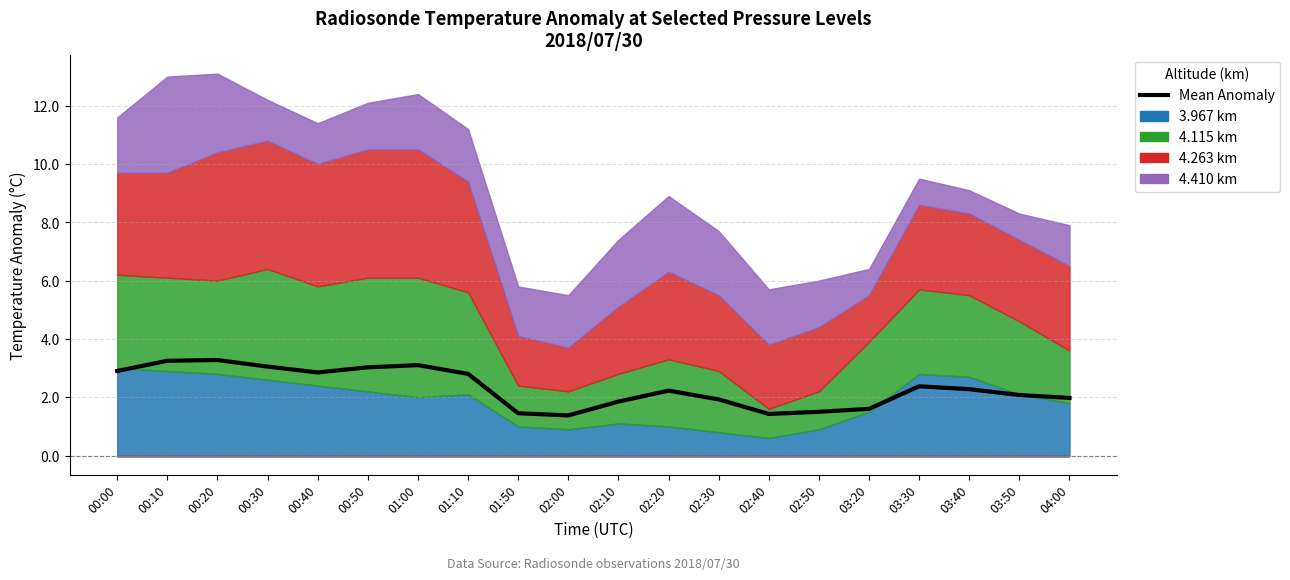

What is the change in value from 00:10 to 04:00?

-1.3